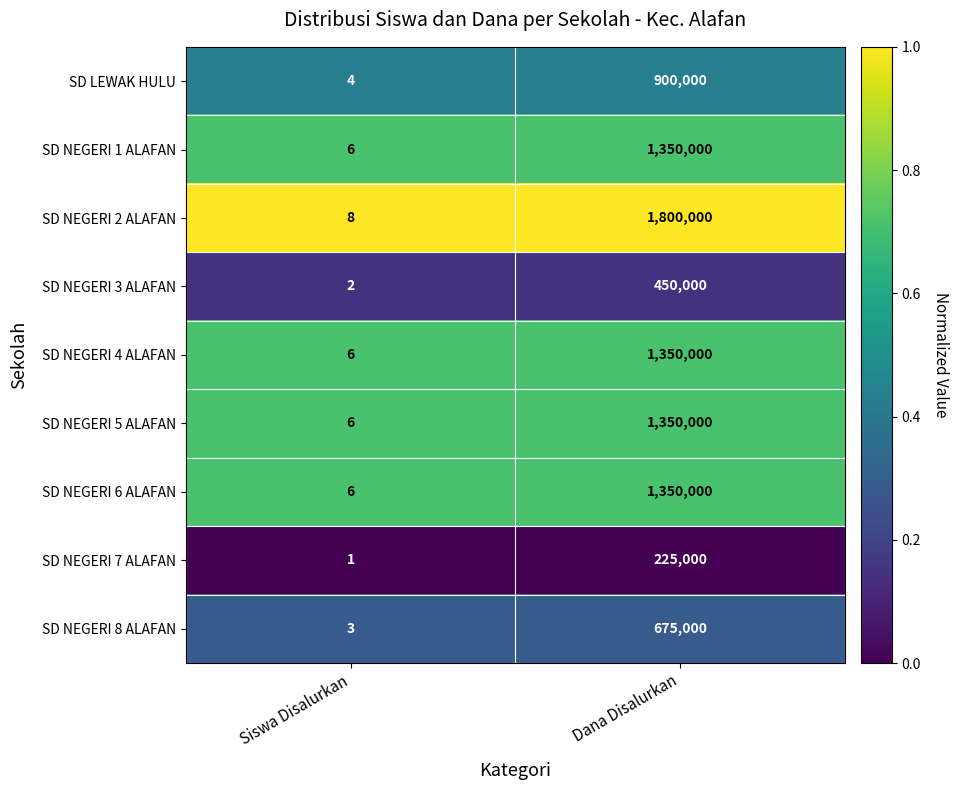

What is the difference between the maximum and minimum values in the SD NEGERI 5 ALAFAN series?

1349994